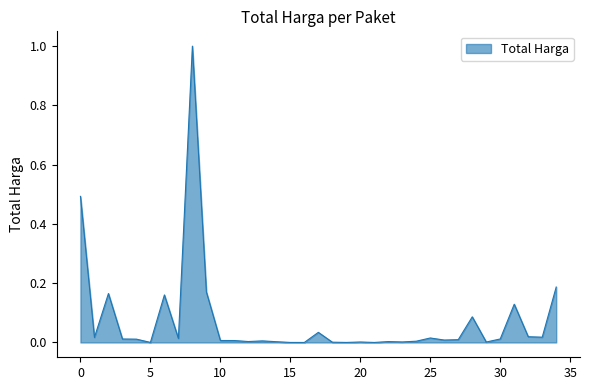

What is the difference between the maximum and second lowest values?

1.0